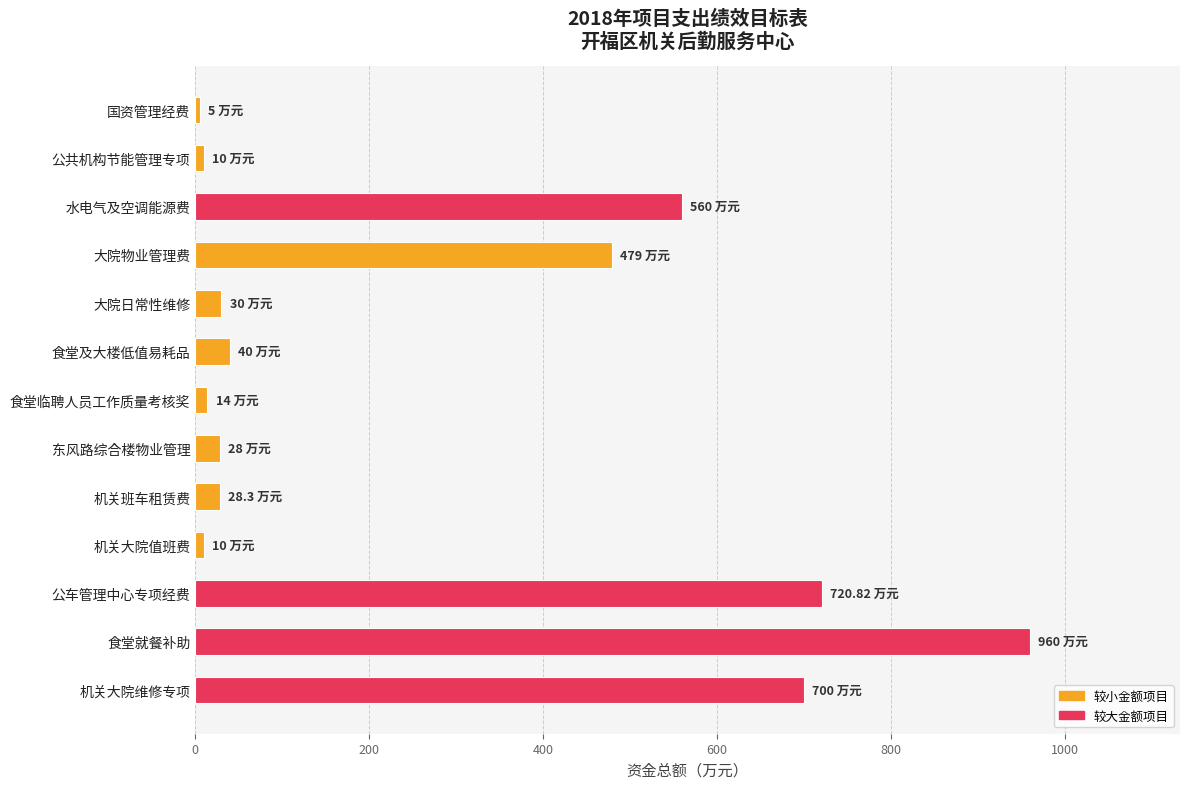

What is the difference between the maximum and second lowest values?

950.0